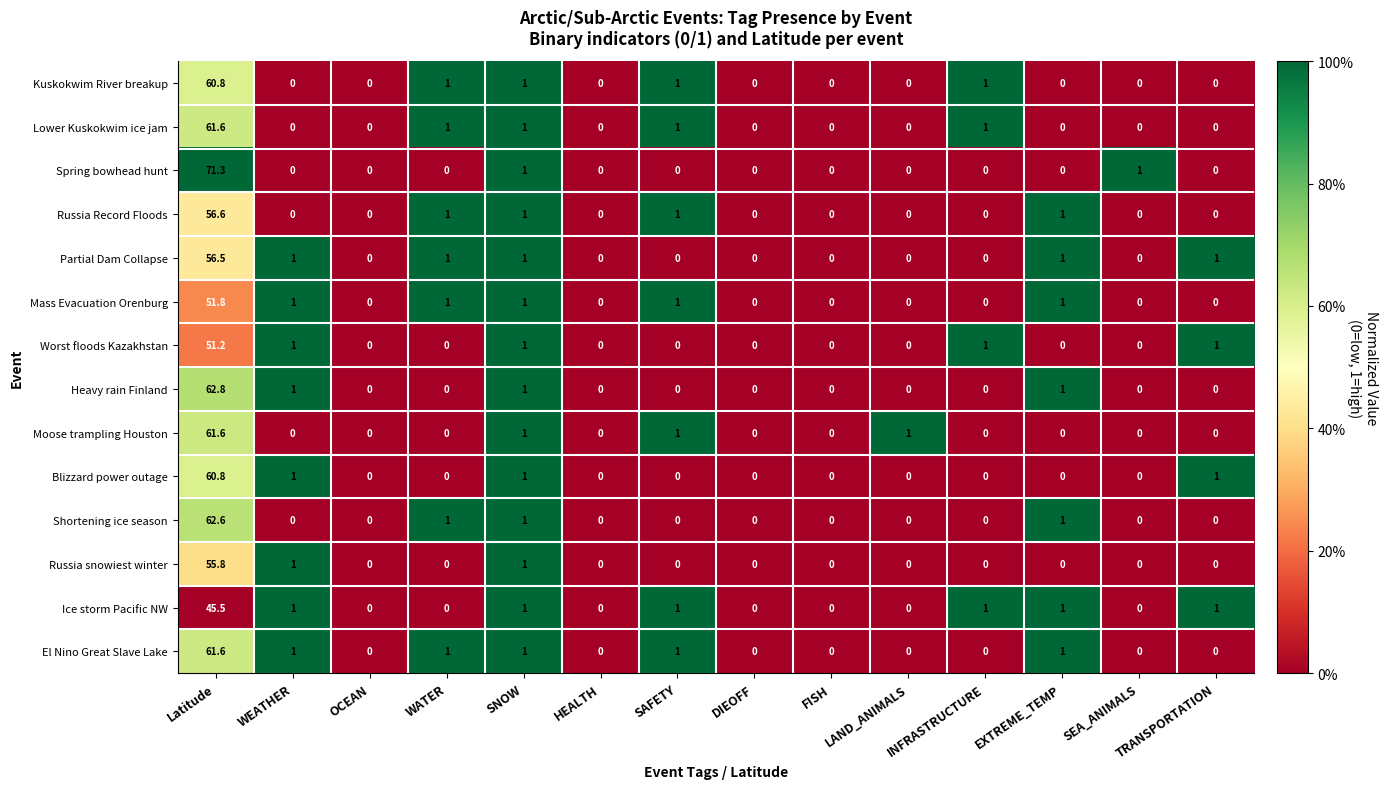

Which series has the largest range (max minus min)?

Spring bowhead hunt